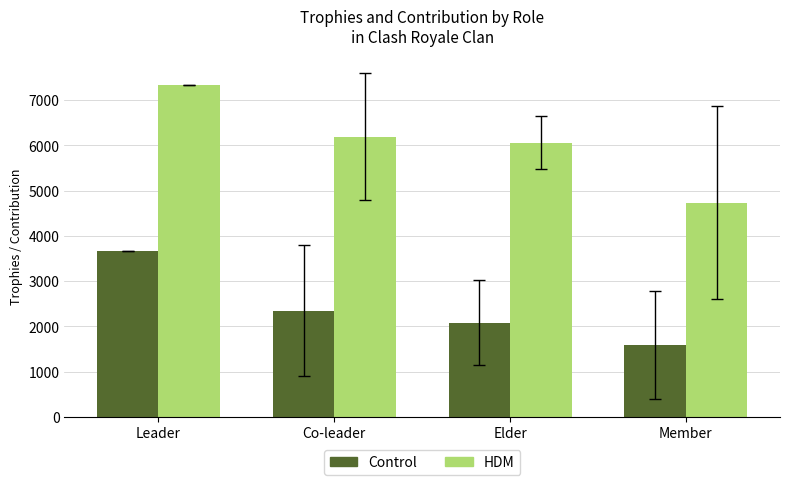

The Control series shows 3853.7 at Co-leader. True or false?

False